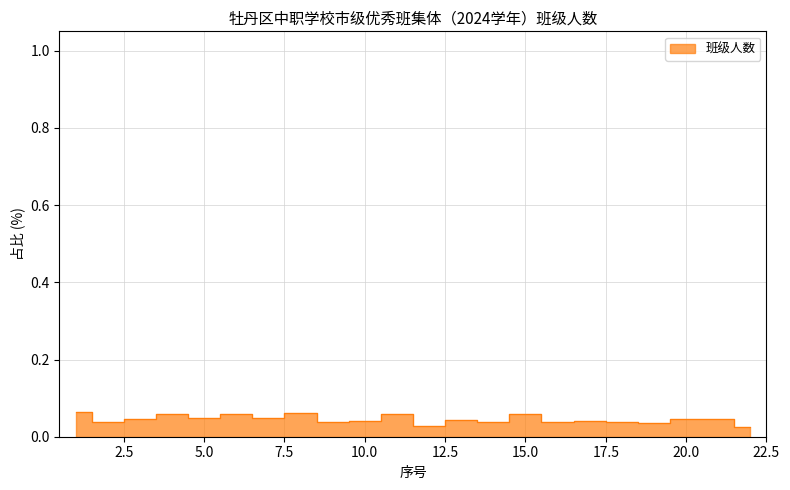

How many points are lower than both their immediate neighbors (excluding endpoints)?

8